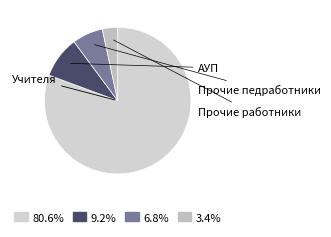

Is there any slice that represents more than half of the pie?

Yes